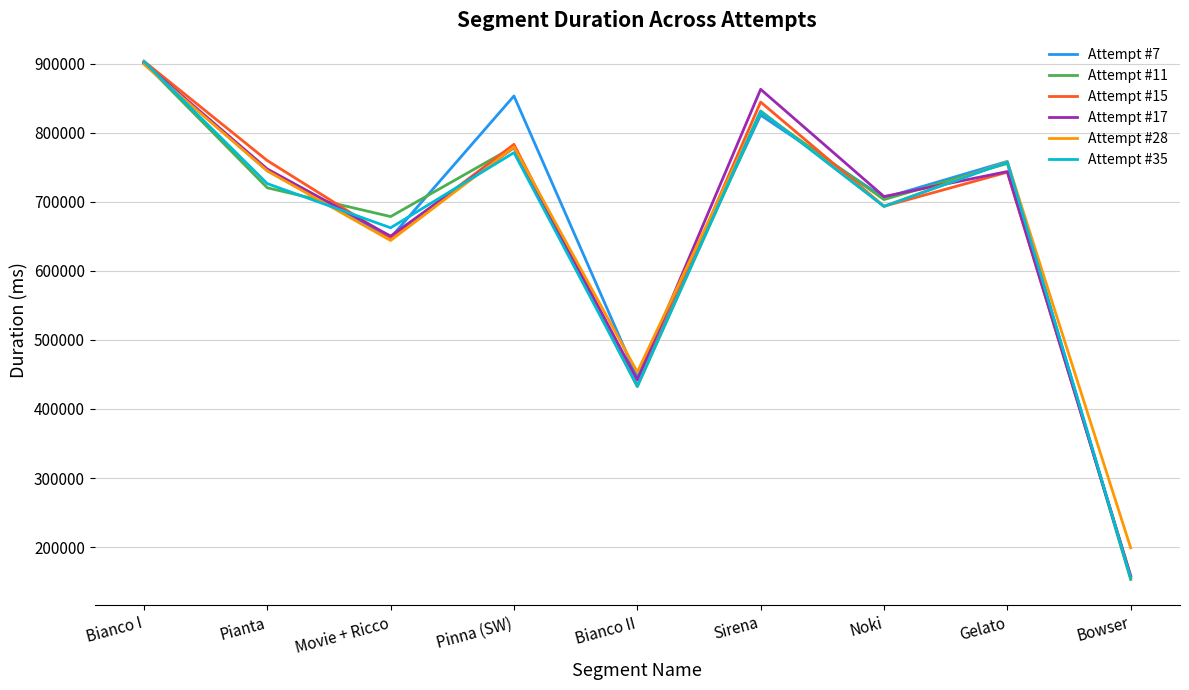

Which category has the lowest value in the Attempt #35 series?

Bowser